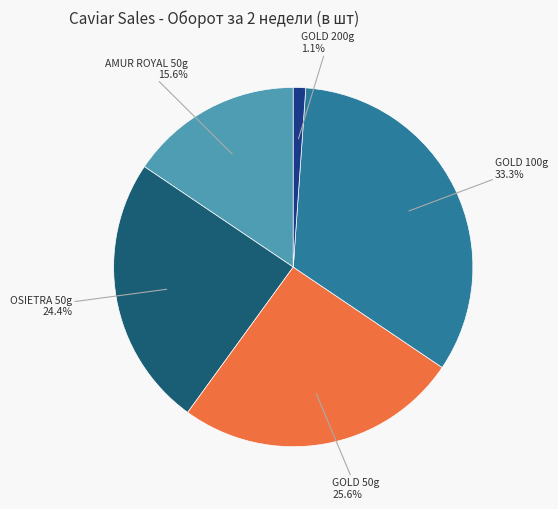

Approximately how many times larger is the value at GOLD 100g compared to AMUR ROYAL 50g?

2.1